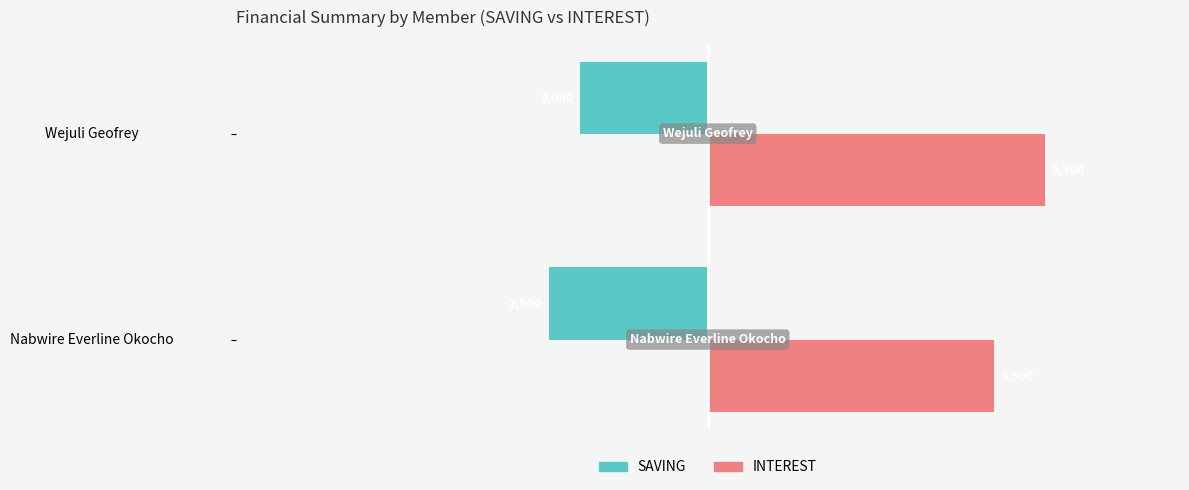

List the series in order of their peak value, lowest first.

SAVING, INTEREST